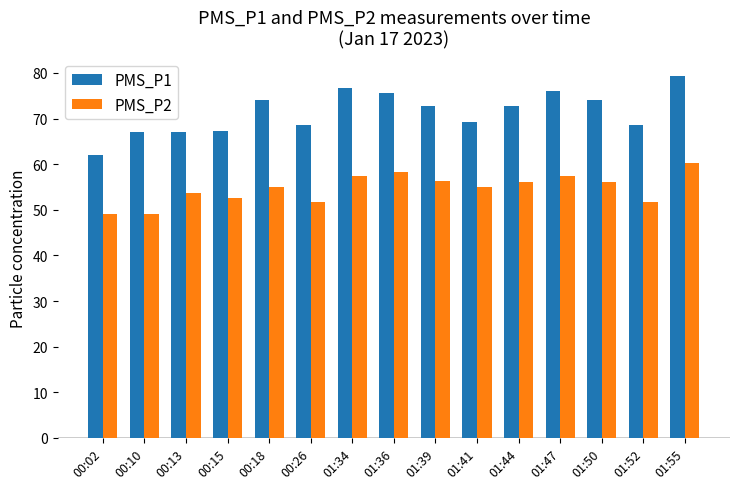

At 00:02, list the series in order from smallest to largest.

PMS_P2, PMS_P1